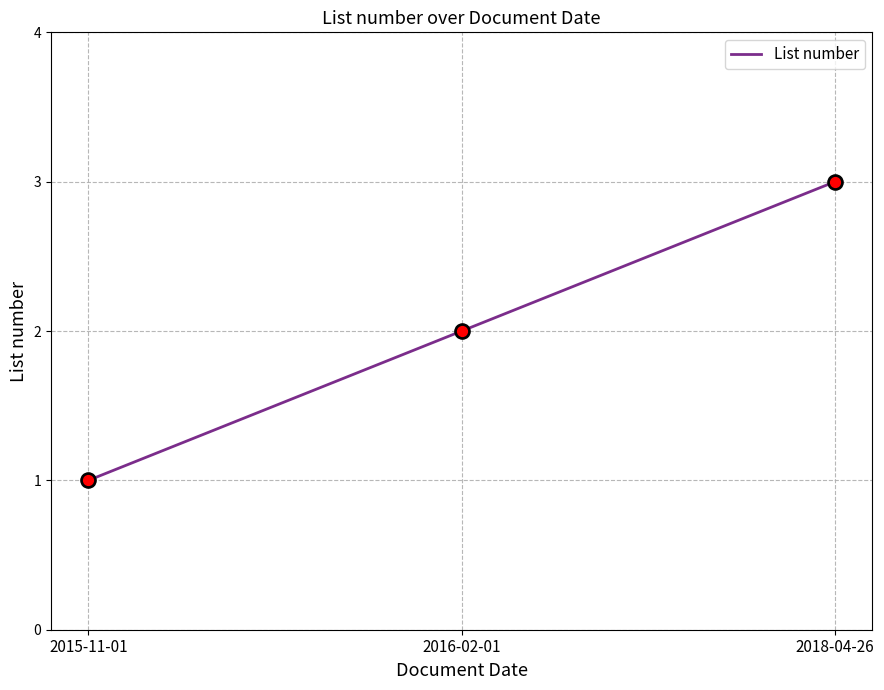

What is the change in value from 2015-11-01 to 2016-02-01?

+1